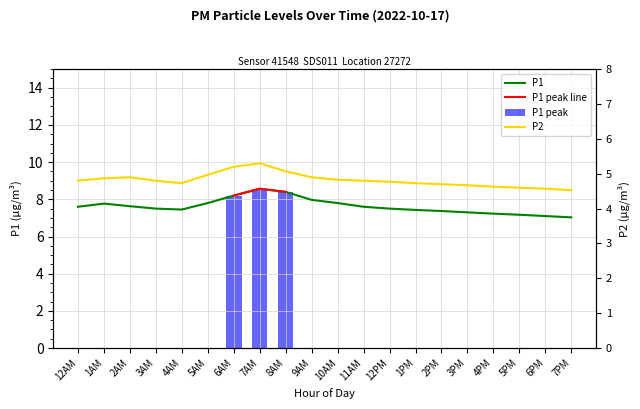

The value of P1 at 1AM is 11.0. True or false?

False